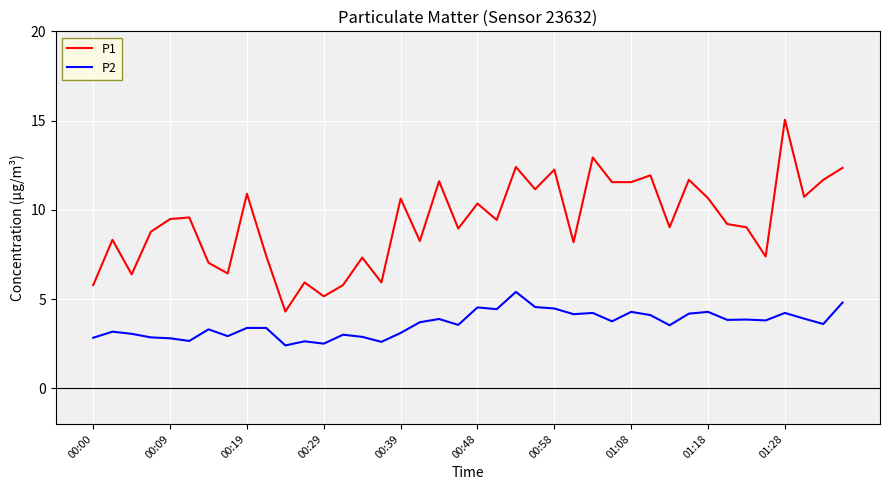

What is the smallest value displayed?

2.4